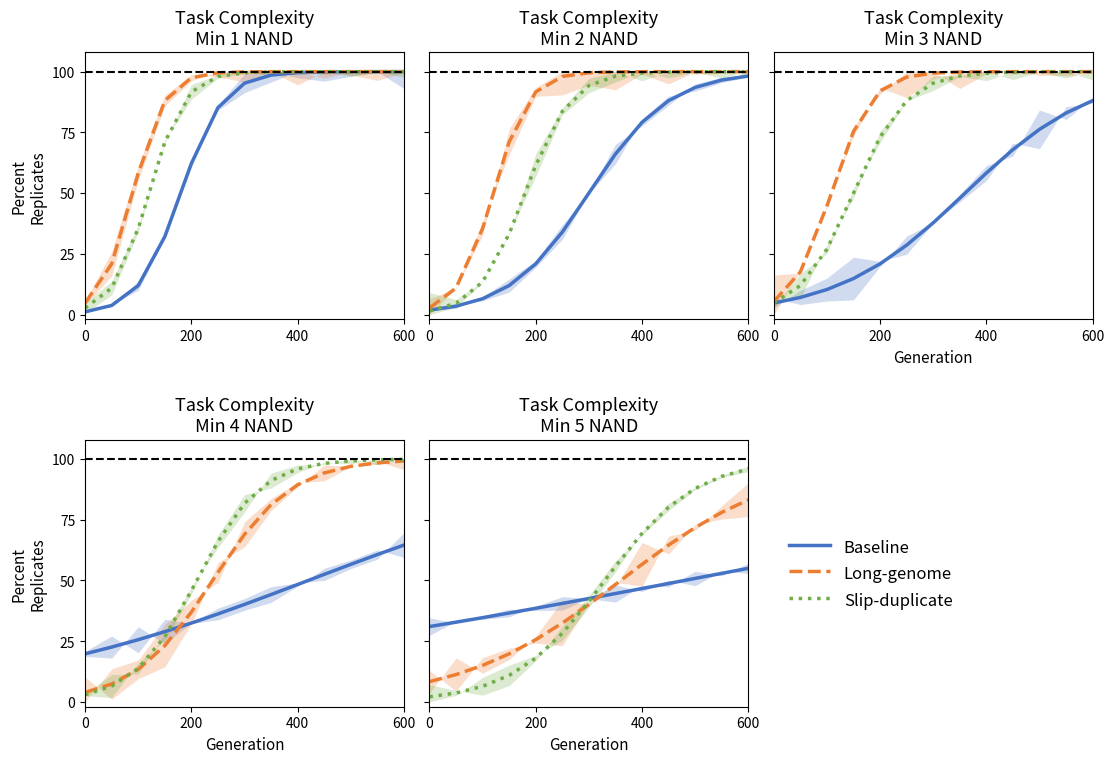

List the series in order of their peak value, highest first.

Slip-duplicate, Long-genome, Baseline